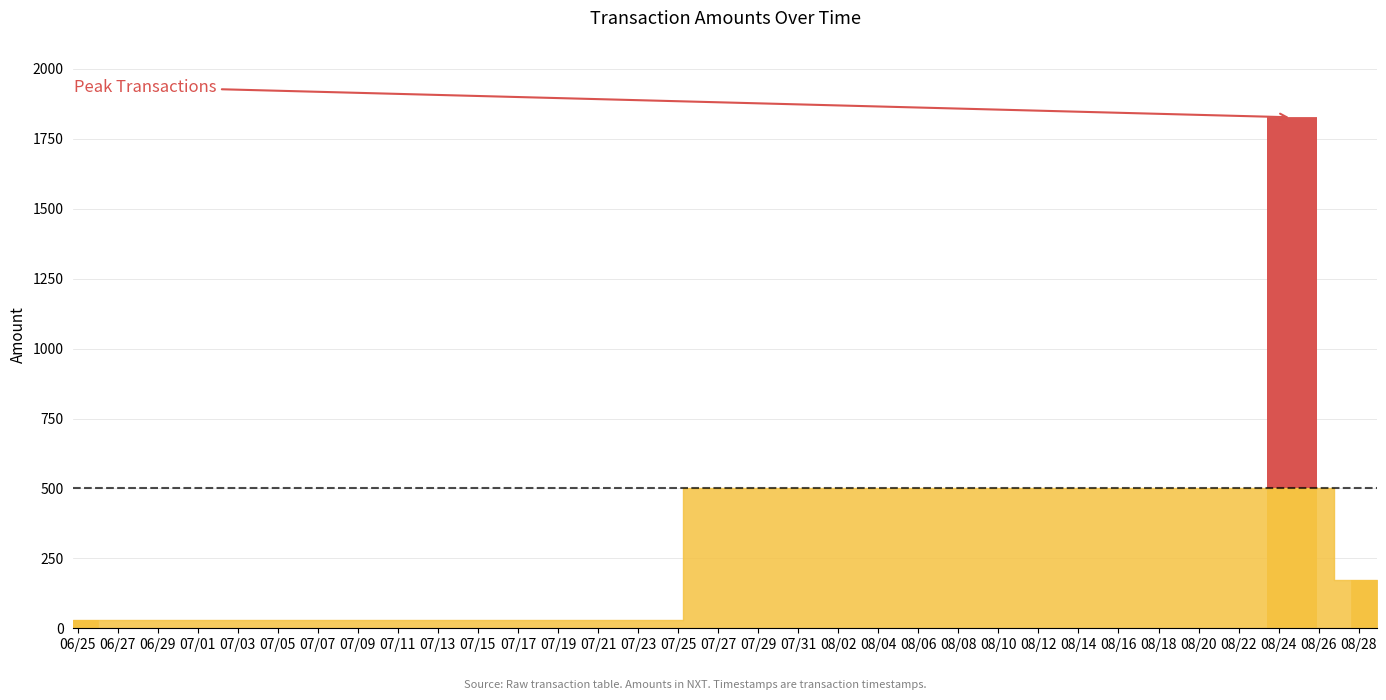

Is it true that Fee equals 1 at 5?

False